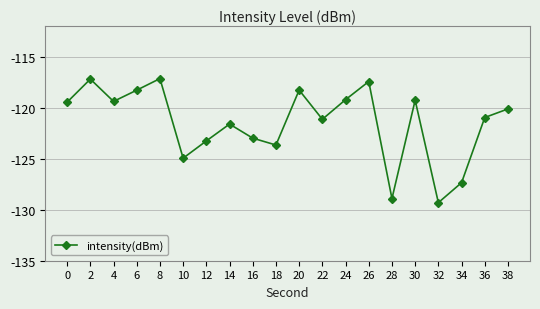

At which label is the value closest to -123?

16